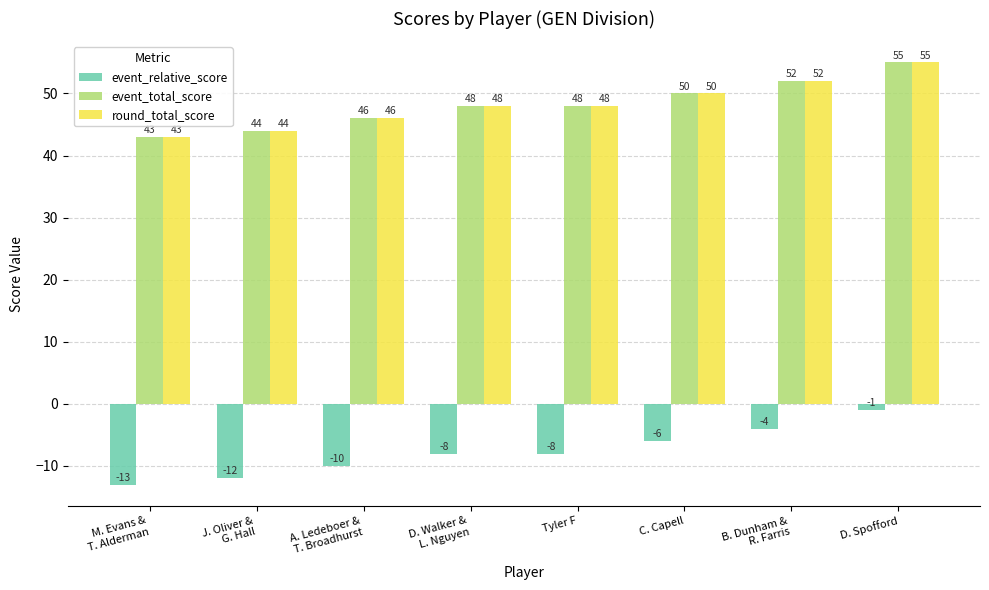

What is the difference between the second highest and second lowest values in the event_total_score series?

8